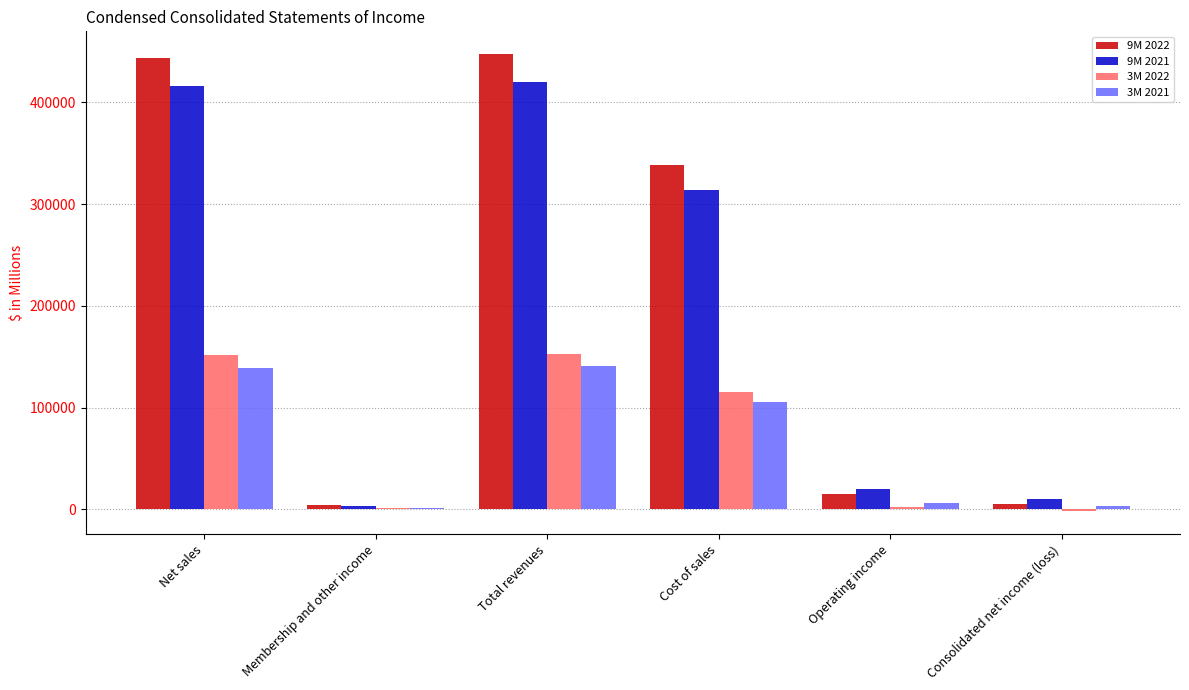

What is the greatest value displayed?

447241